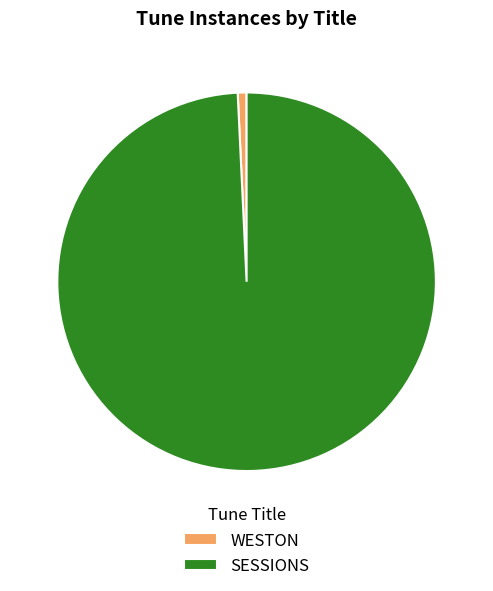

Which slice is the smallest?

WESTON